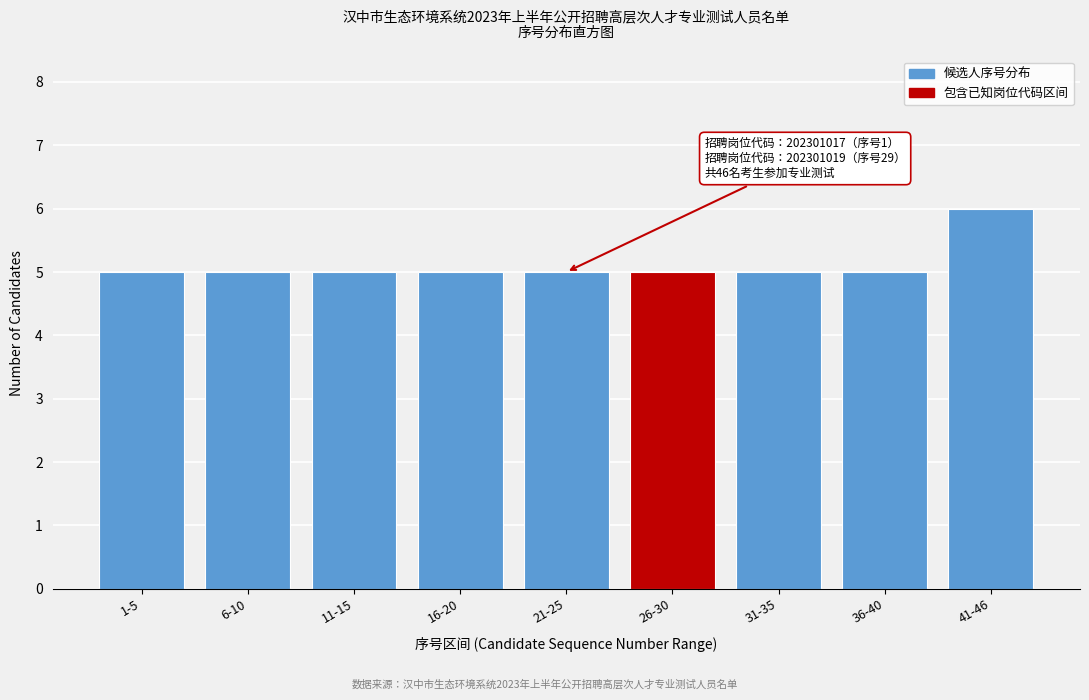

Reading left to right, transcribe all the data shown in this chart.

5	5	5	5	5	5	5	5	6